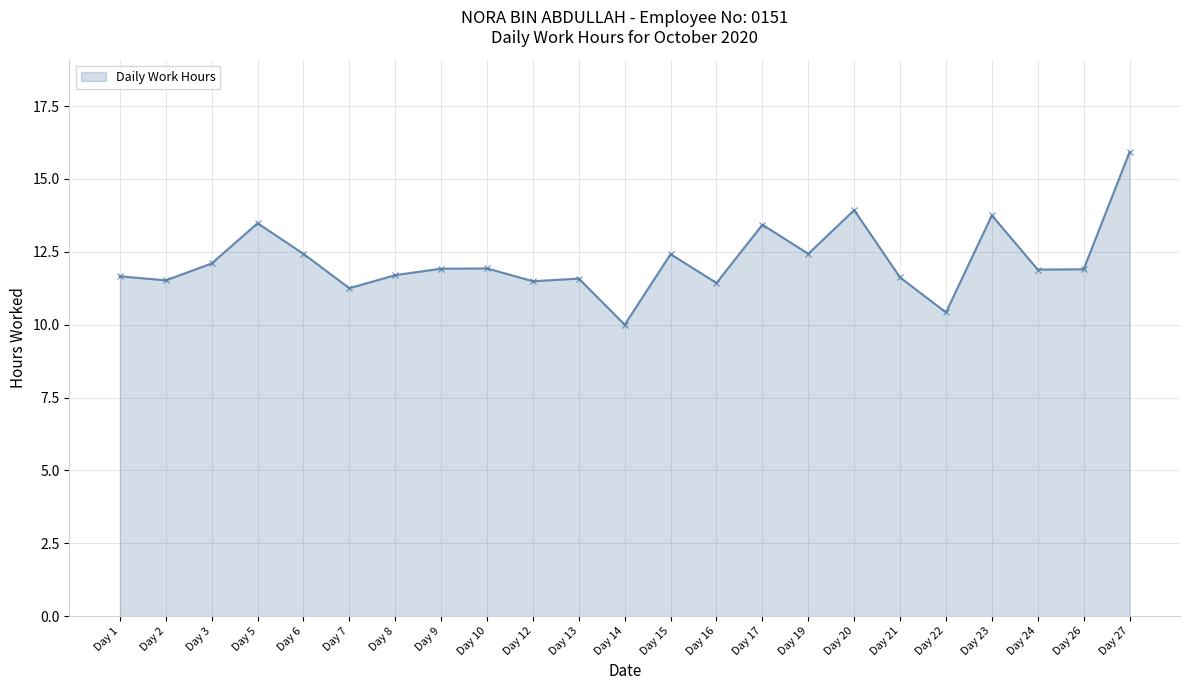

Approximately how many times larger is the value at Day 8 compared to Day 1?

1.0